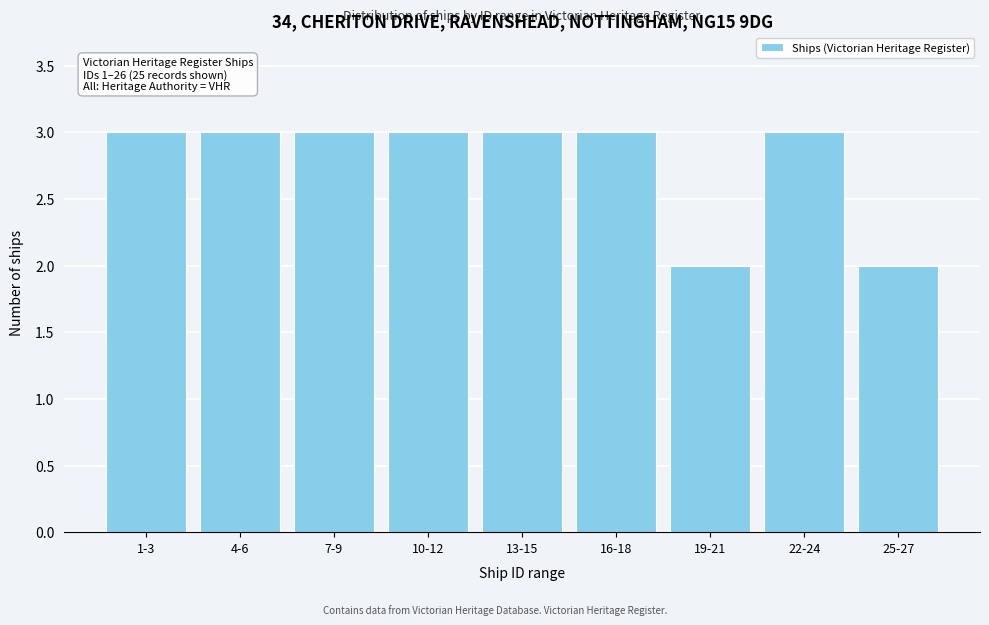

Reading right to left, transcribe all the data shown in this chart.

25-27=2	22-24=3	19-21=2	16-18=3	13-15=3	10-12=3	7-9=3	4-6=3	1-3=3